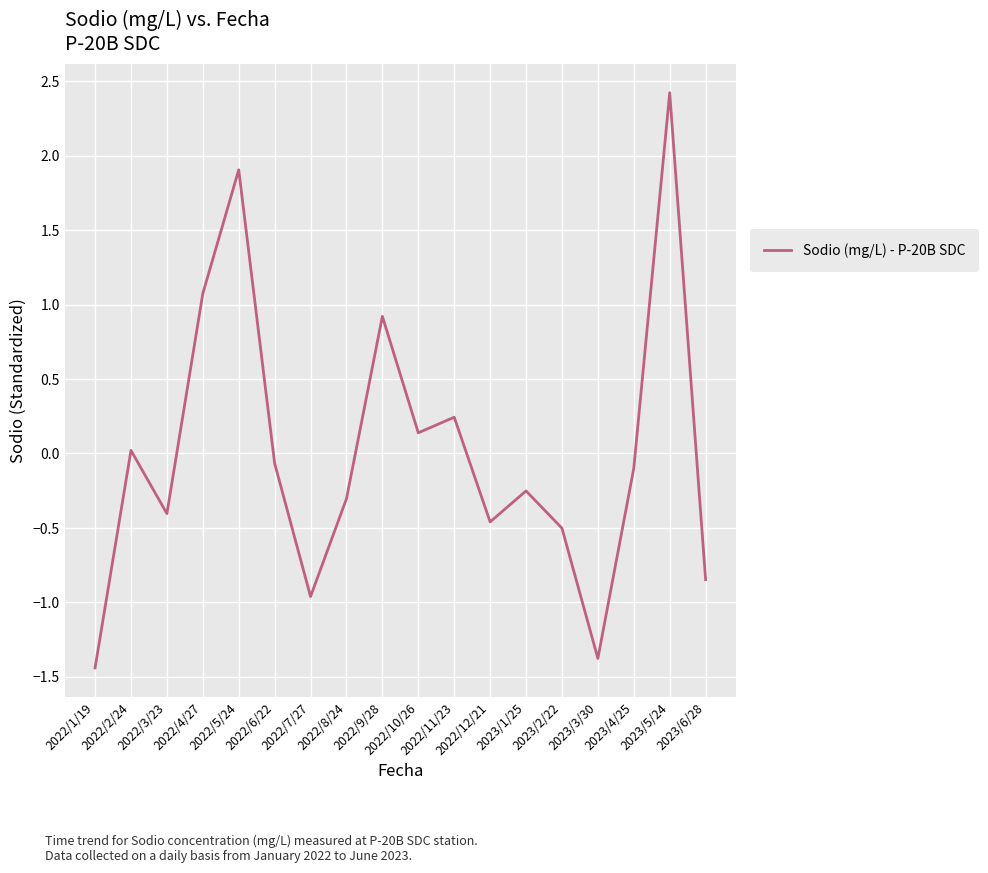

What is the difference between the maximum and minimum values?

3.9